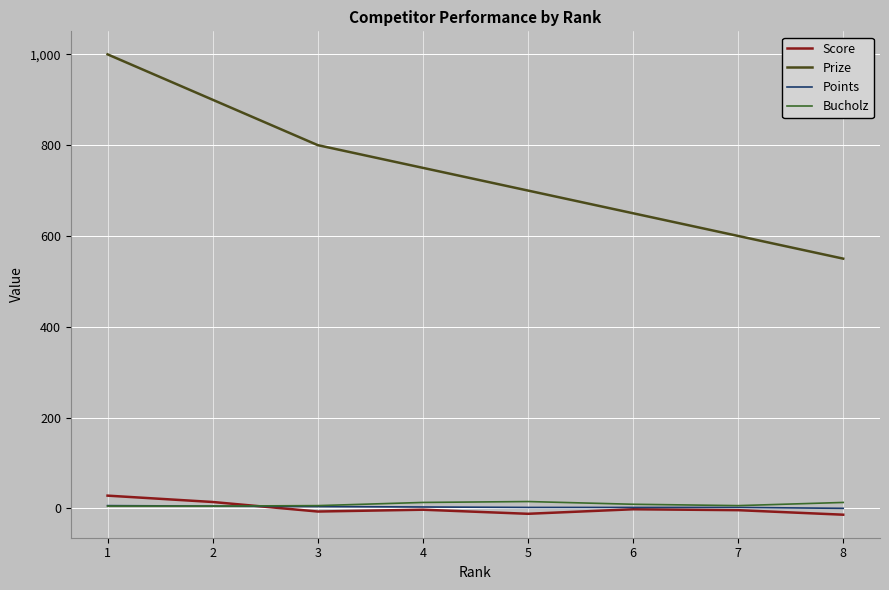

True or false: Score and Prize cross at least once.

False